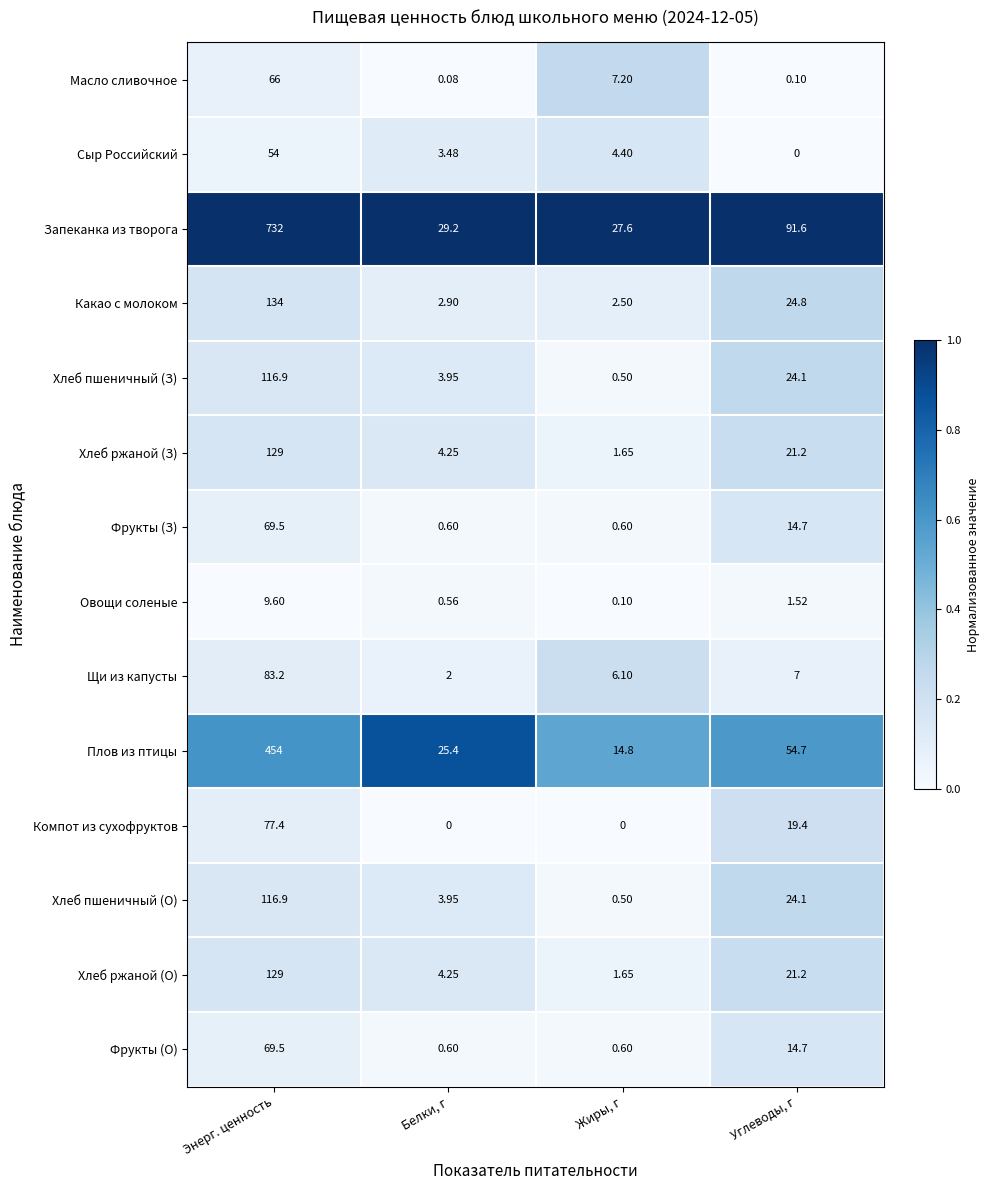

At which label does Хлеб пшеничный (О) reach its peak?

Энерг. ценность